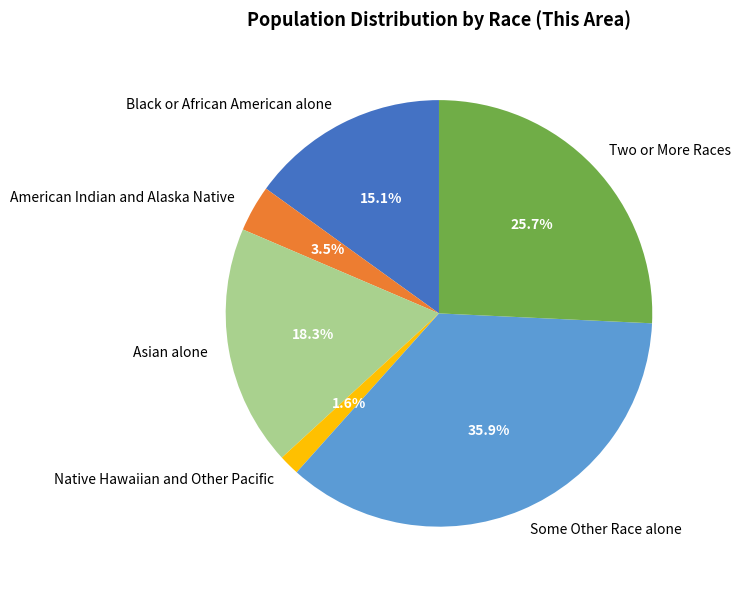

To the nearest percent, what is the difference between the largest and smallest slice percentages?

34%